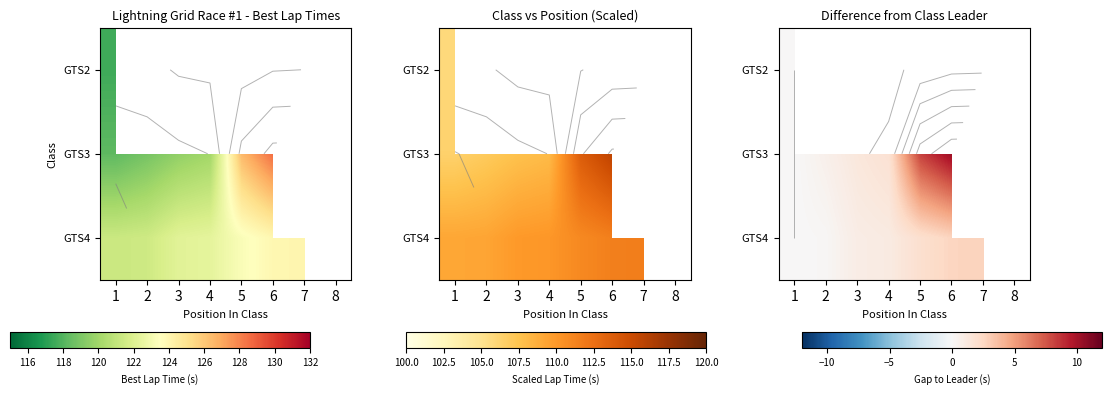

The value of GTS3 at 1 is 0.0. True or false?

True